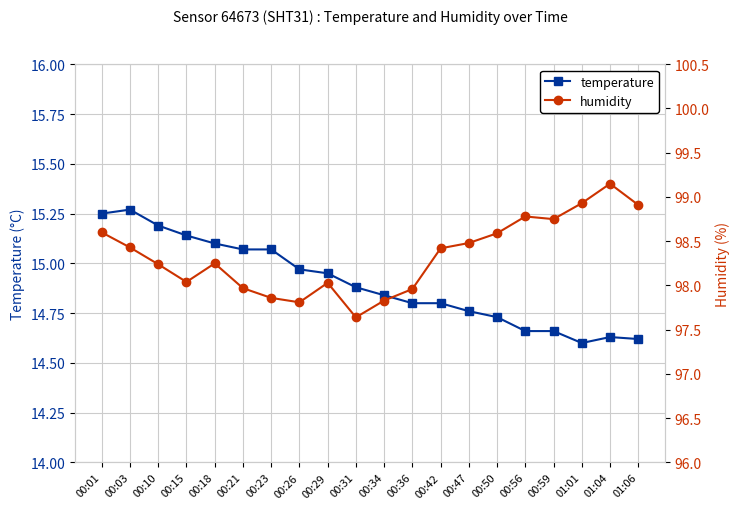

What is the minimum value shown in the chart?

14.6